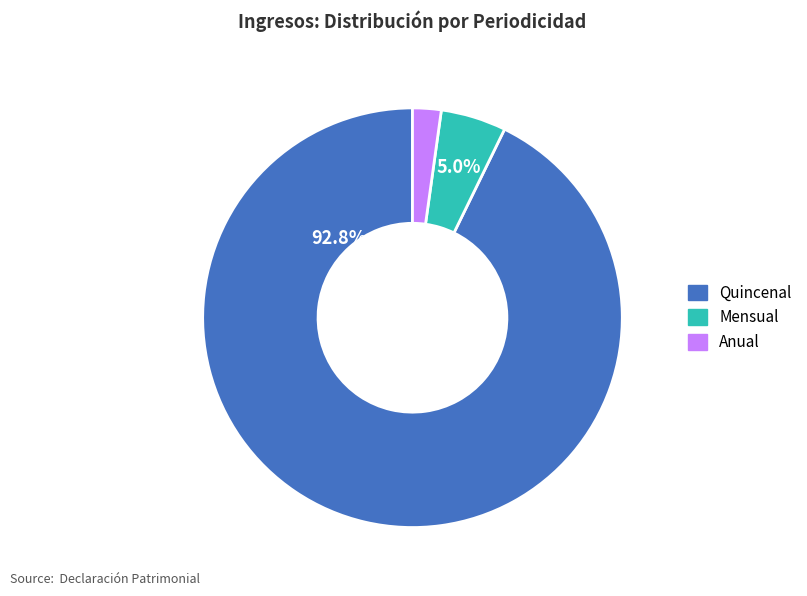

Does any single category account for the majority?

Yes